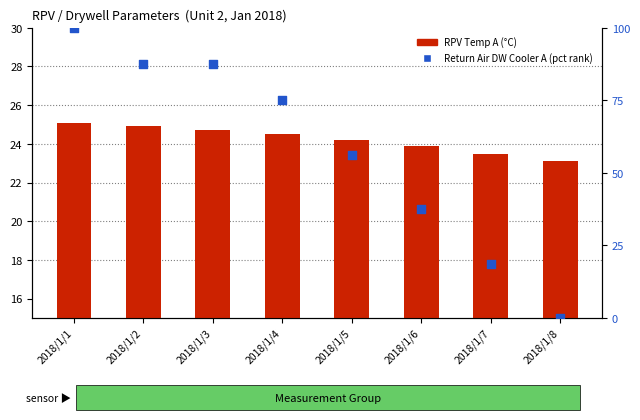

Which series reaches the minimum Y coordinate?

Return Air DW Cooler A (pct rank)